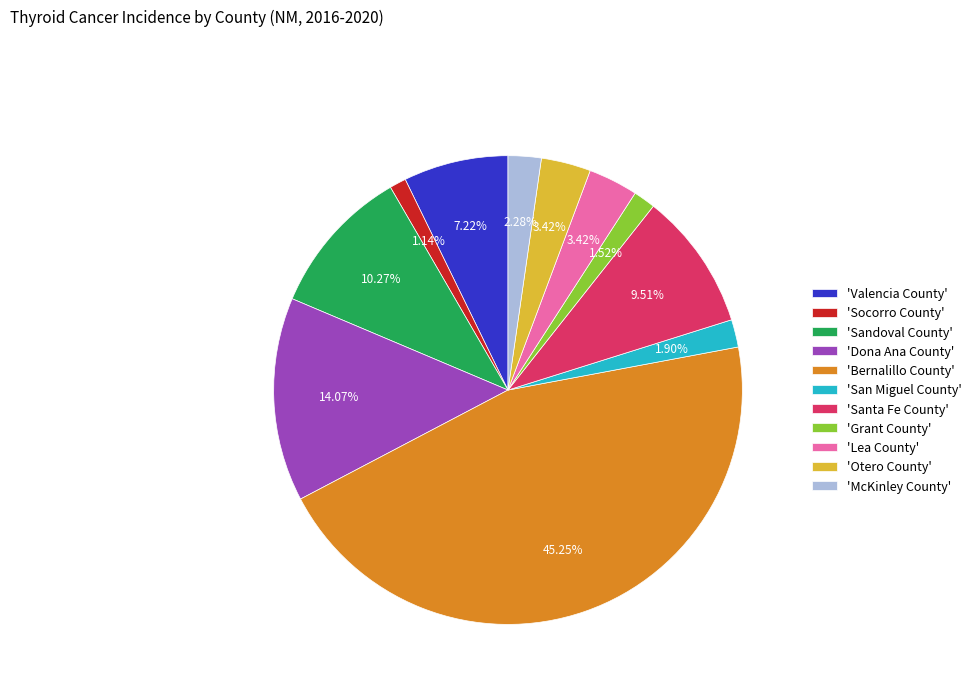

Which category has the biggest portion of the pie?

'Bernalillo County'